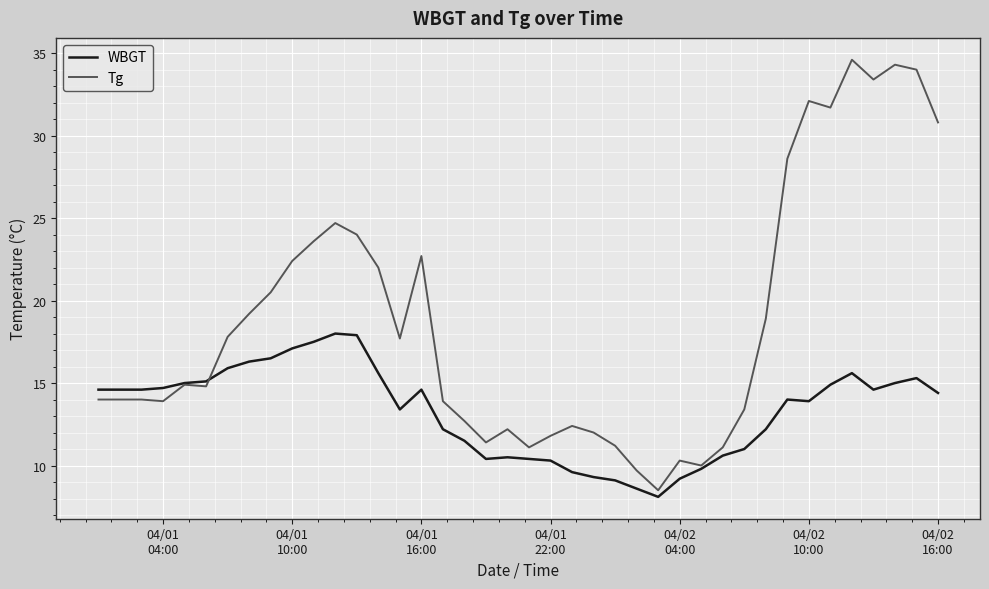

What is the greatest value displayed?

34.6